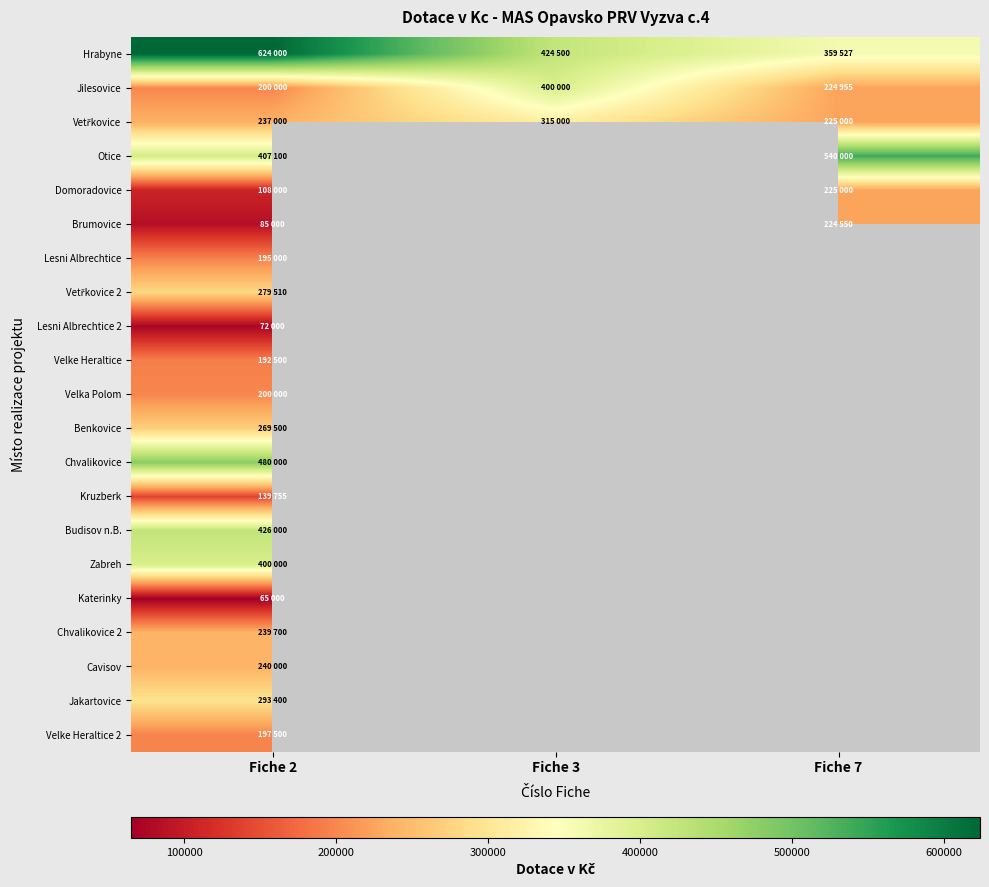

Is the value of Otice at Fiche 7 greater than the value of Jilesovice at Fiche 2?

Yes